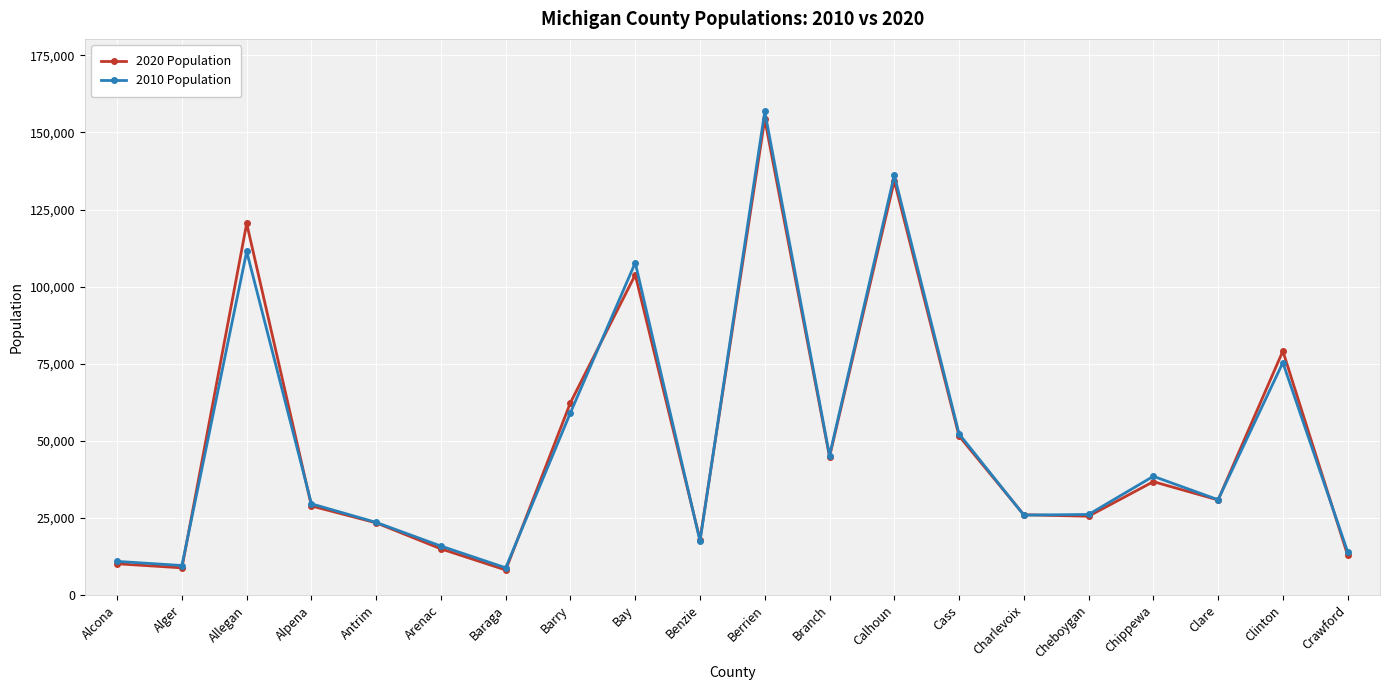

Where does the 2020 Population series first go above 30856?

Allegan